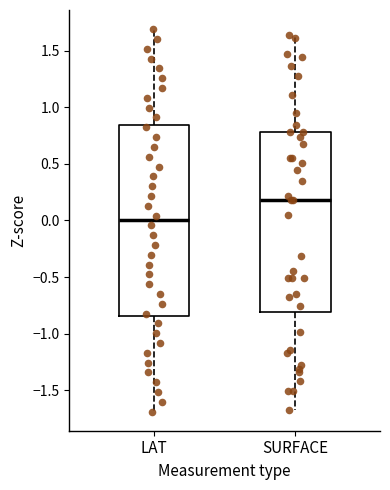

Which box has the lowest median line?

LAT